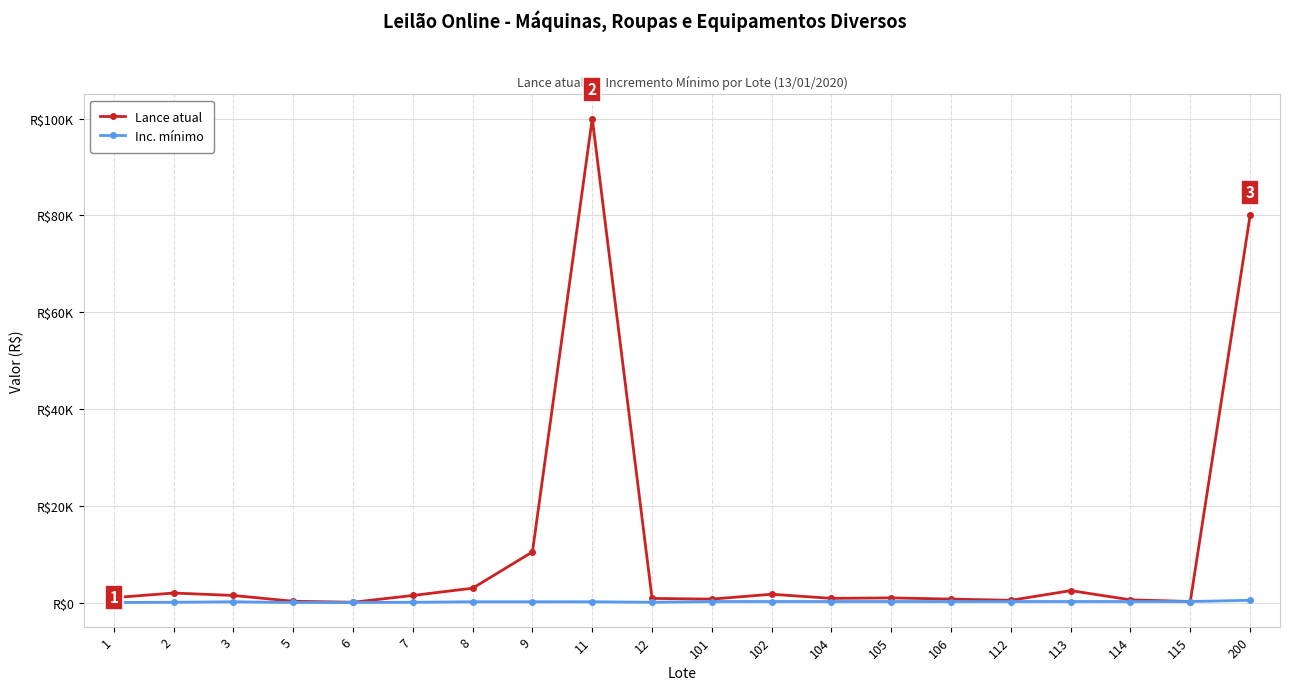

Is this an area chart (filled region under the line)?

No